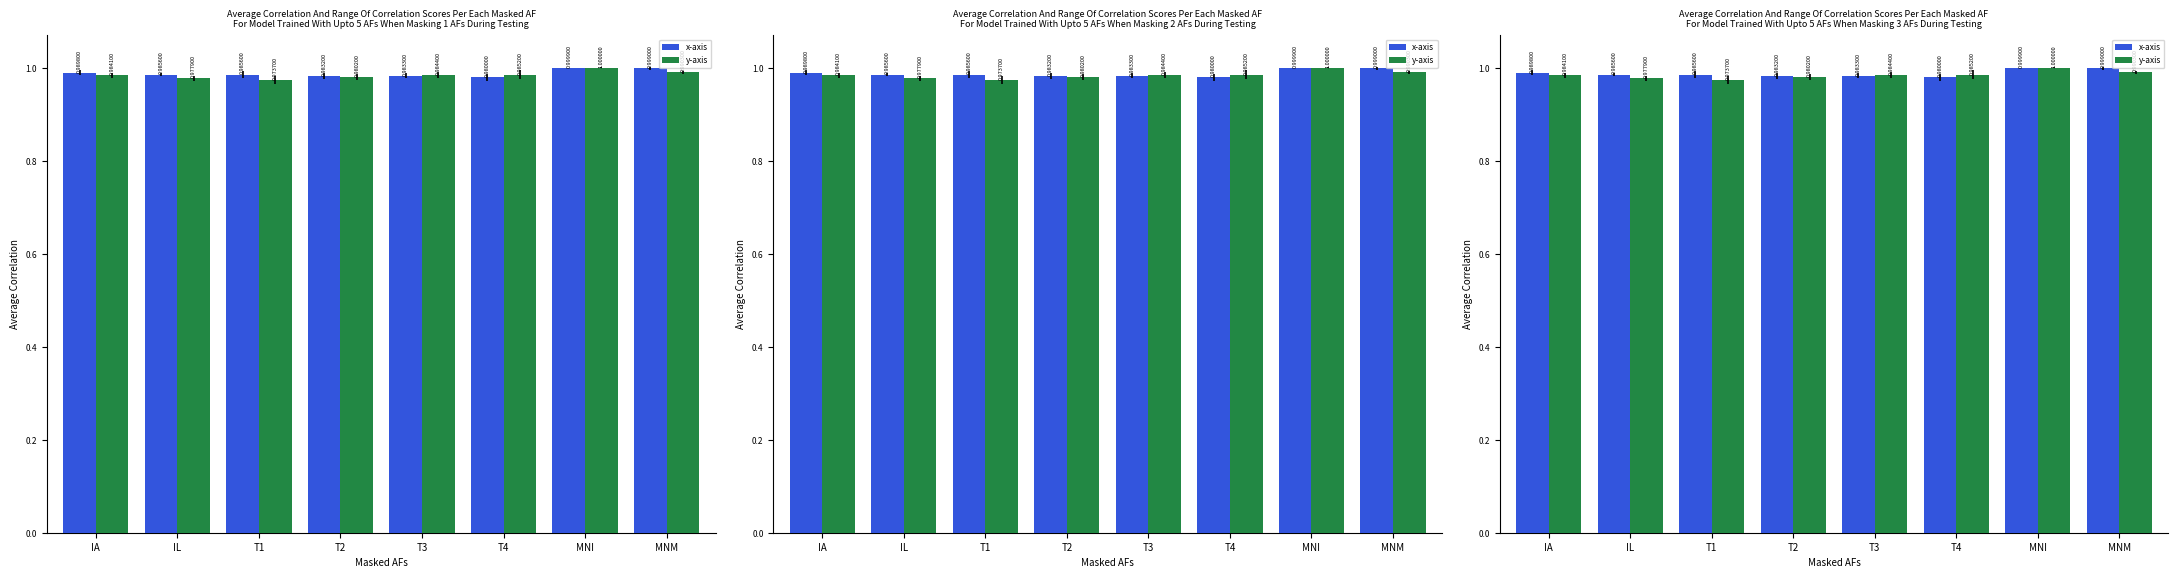

True or false: x-axis has a value of 0.3 at T2.

False